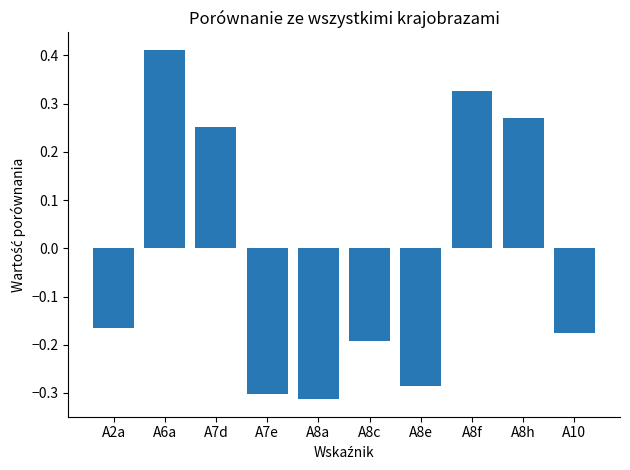

List the labels in order of value, largest first.

A6a, A8f, A8h, A7d, A2a, A10, A8c, A8e, A7e, A8a